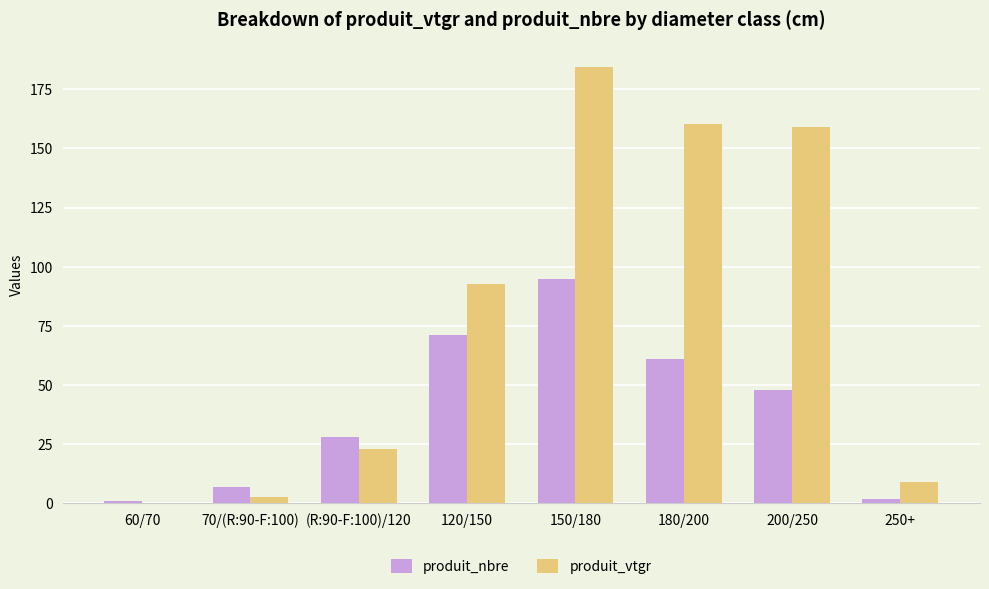

Is it true that produit_nbre equals 8.1 at (R:90-F:100)/120?

False